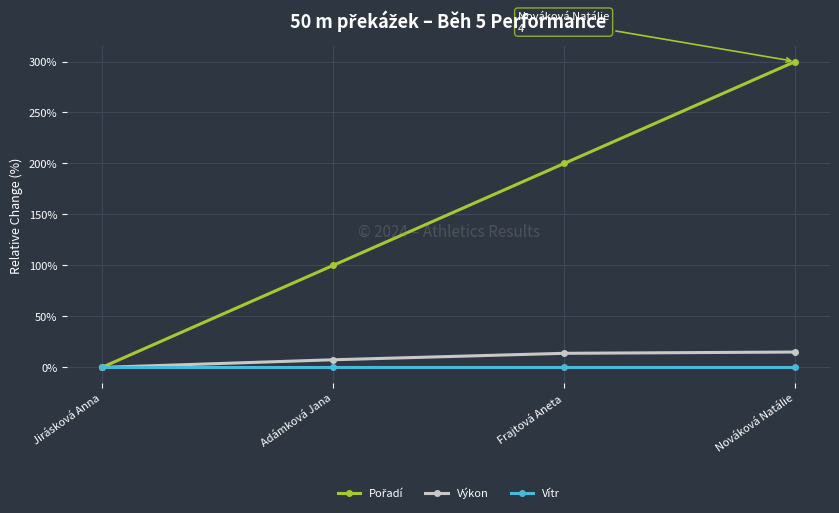

True or false: Výkon has a value of 0.0 at Jirásková Anna.

True